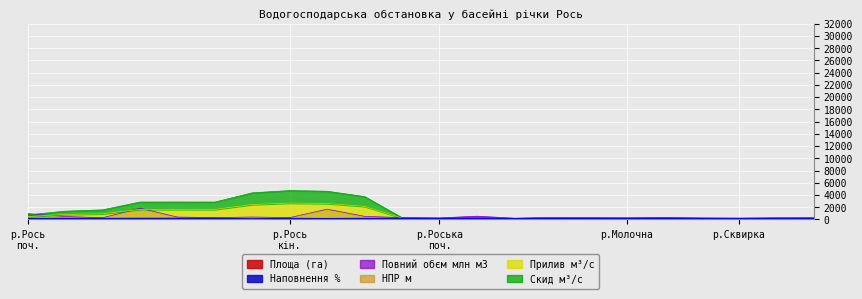

Which series has the largest range (max minus min)?

Прилив м³/с